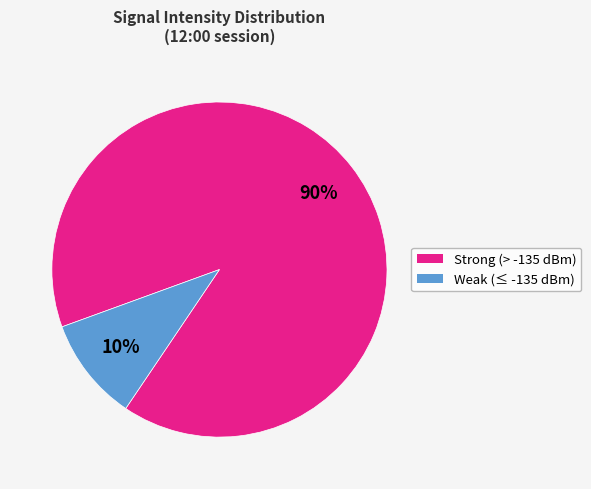

Is there any slice that represents more than half of the pie?

Yes